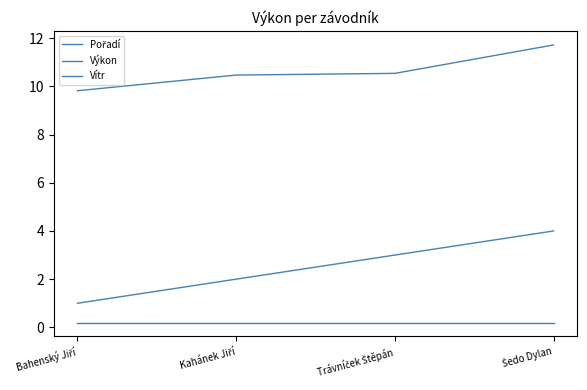

How many lines are shown in the chart?

3